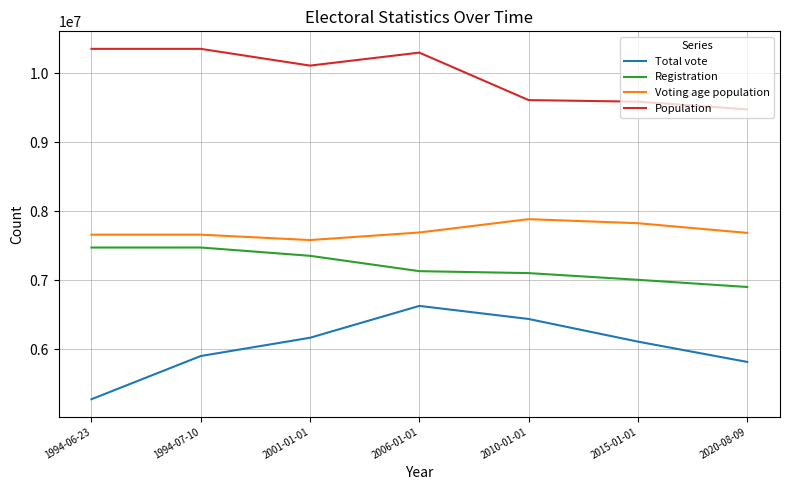

True or false: Total vote and Voting age population cross at least once.

False